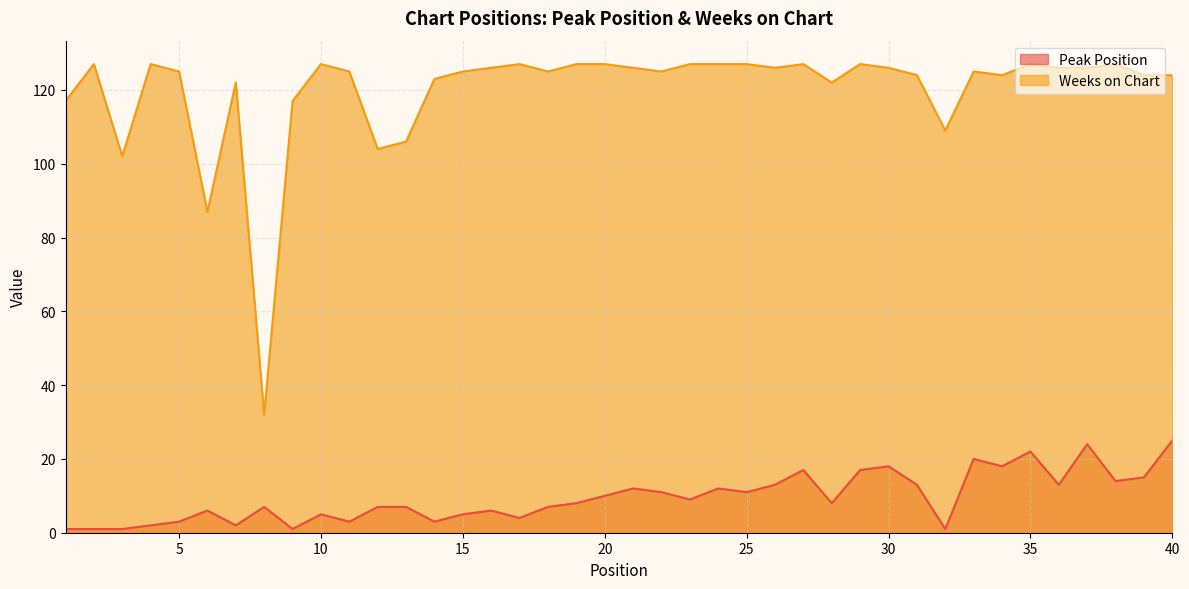

Reading left to right, list all the values displayed in this chart.

Peak Position: 1=1	2=1	3=1	4=2	5=3	6=6	7=2	8=7	9=1	10=5	11=3	12=7	13=7	14=3	15=5	16=6	17=4	18=7	19=8	20=10	21=12	22=11	23=9	24=12	25=11	26=13	27=17	28=8	29=17	30=18	31=13	32=1	33=20	34=18	35=22	36=13	37=24	38=14	39=15	40=25
Weeks on Chart: 1=117	2=127	3=102	4=127	5=125	6=87	7=122	8=32	9=117	10=127	11=125	12=104	13=106	14=123	15=125	16=126	17=127	18=125	19=127	20=127	21=126	22=125	23=127	24=127	25=127	26=126	27=127	28=122	29=127	30=126	31=124	32=109	33=125	34=124	35=127	36=126	37=126	38=127	39=124	40=124